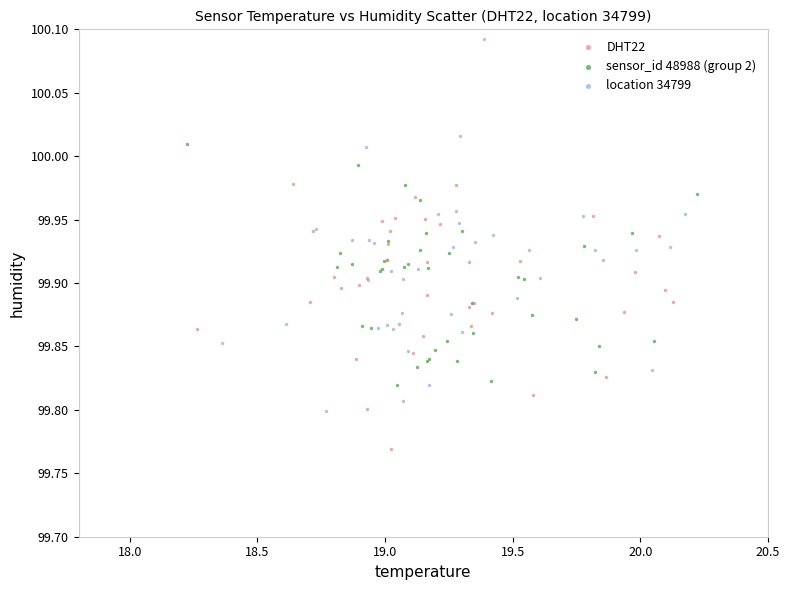

Which series has the widest spread of Y values?

location 34799